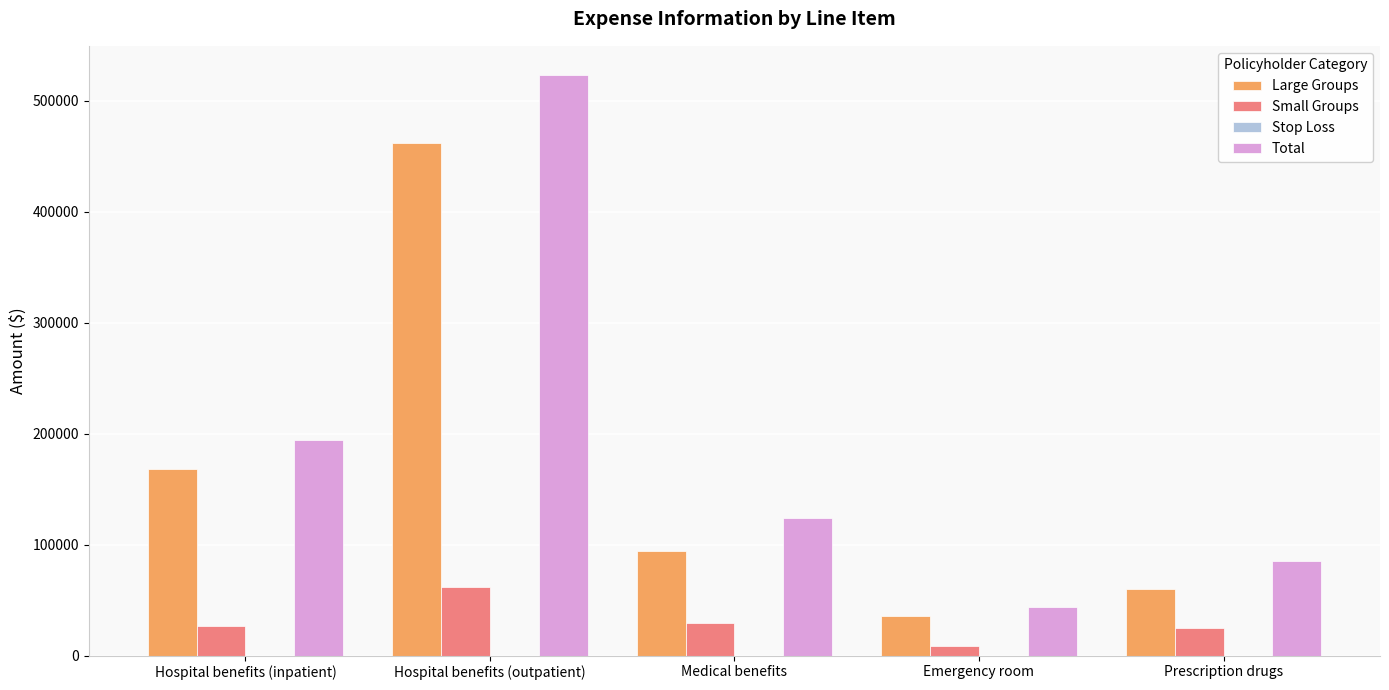

How many data points does each series have?

5